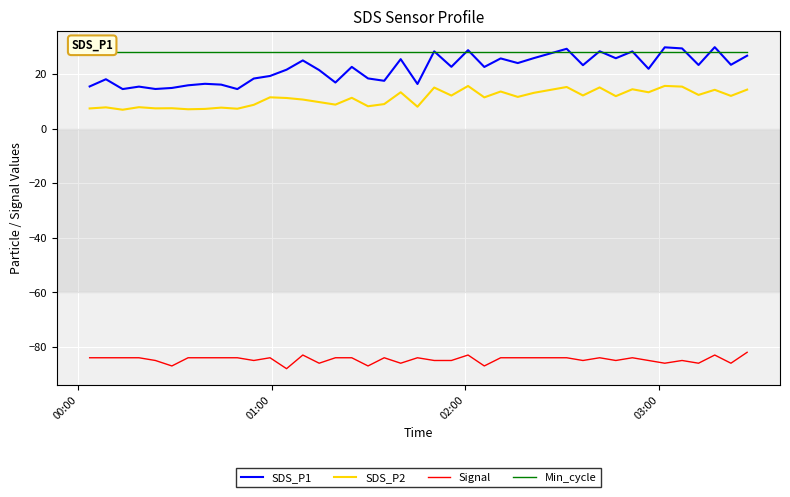

What is the highest value of the SDS_P1 series?

29.8